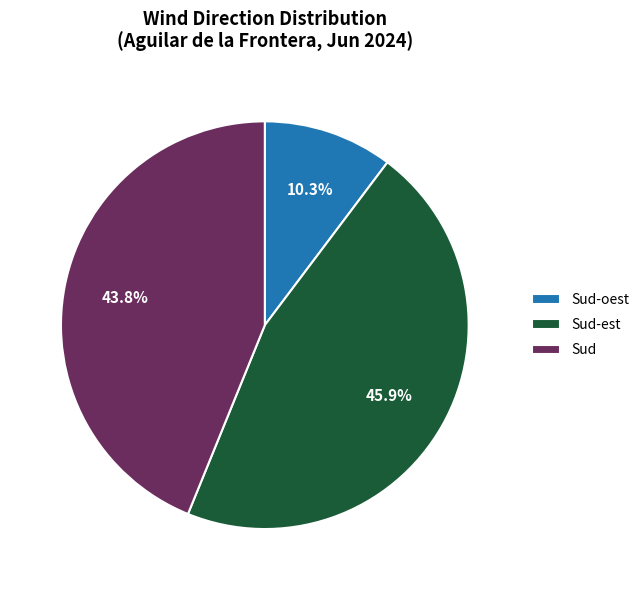

What is the smallest slice in the pie chart?

Sud-oest